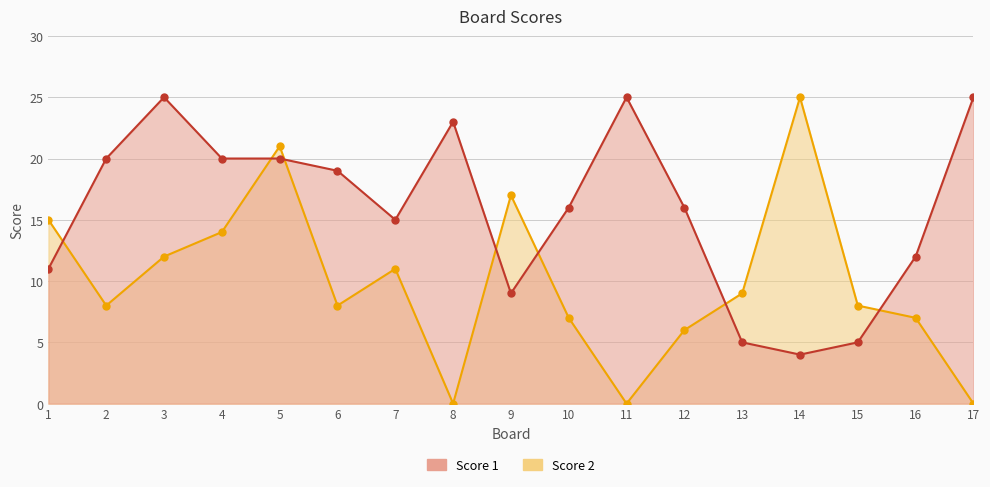

Reading right to left, list all the values displayed in this chart.

Score 2: 17=0	16=7	15=8	14=25	13=9	12=6	11=0	10=7	9=17	8=0	7=11	6=8	5=21	4=14	3=12	2=8	1=15
Score 1: 17=25	16=12	15=5	14=4	13=5	12=16	11=25	10=16	9=9	8=23	7=15	6=19	5=20	4=20	3=25	2=20	1=11